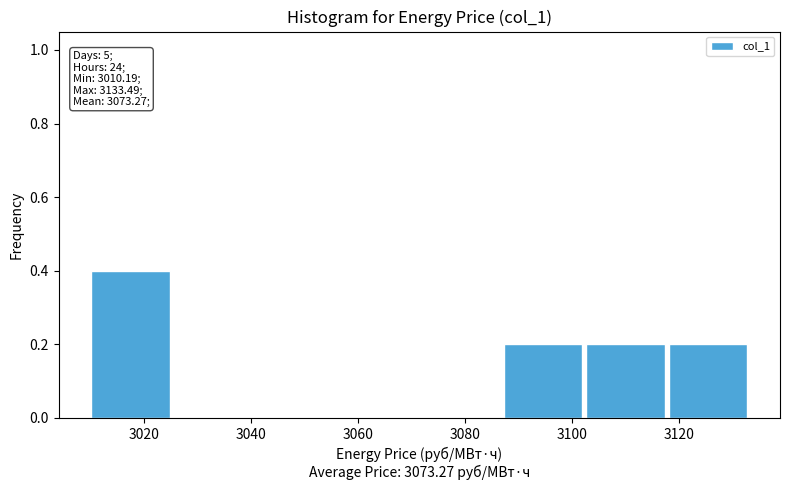

Which range on the x-axis has the tallest bar?

3010 to 3026